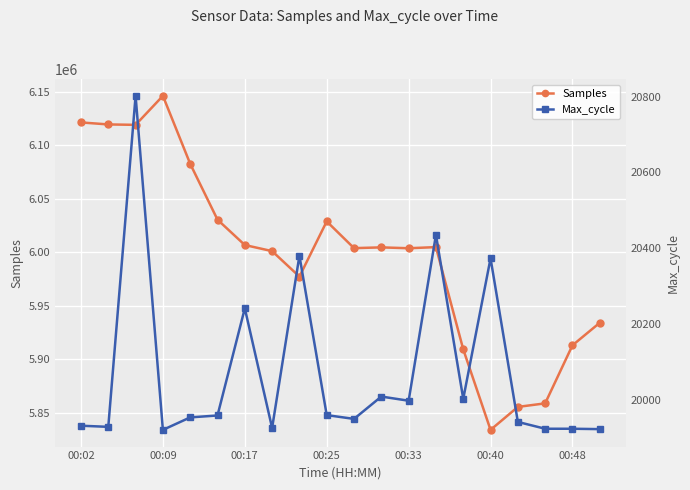

True or false: Samples has more than 2 interior local peaks.

True